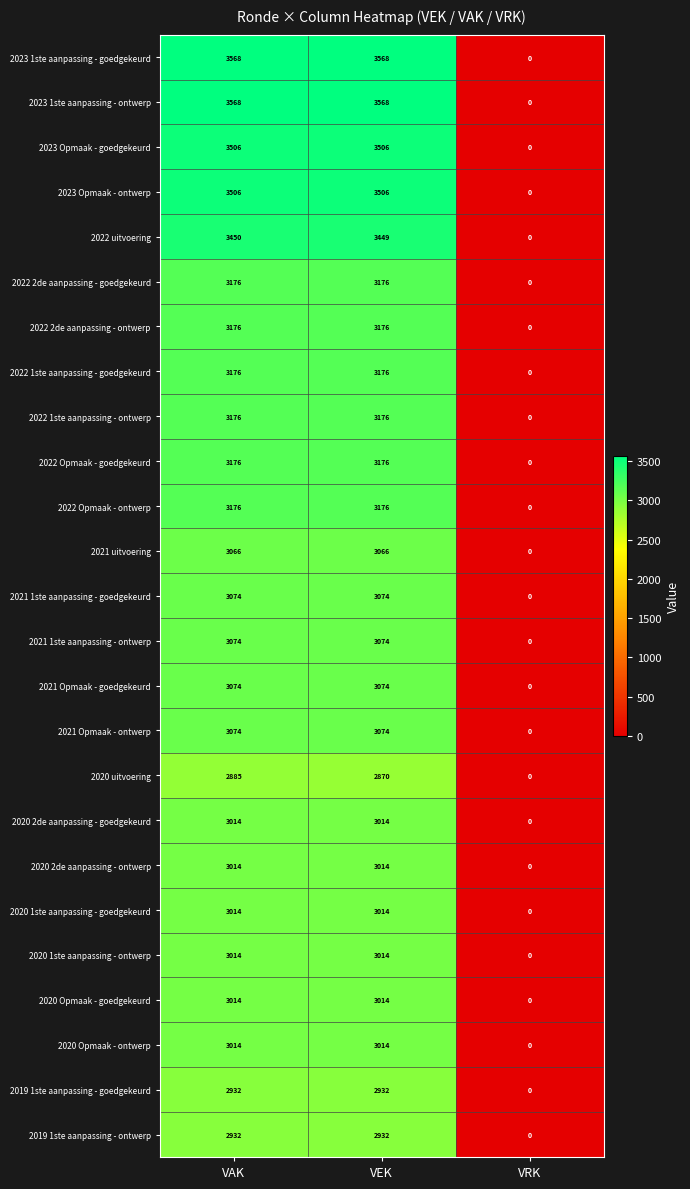

What is the maximum value for 2021 Opmaak - goedgekeurd?

3074